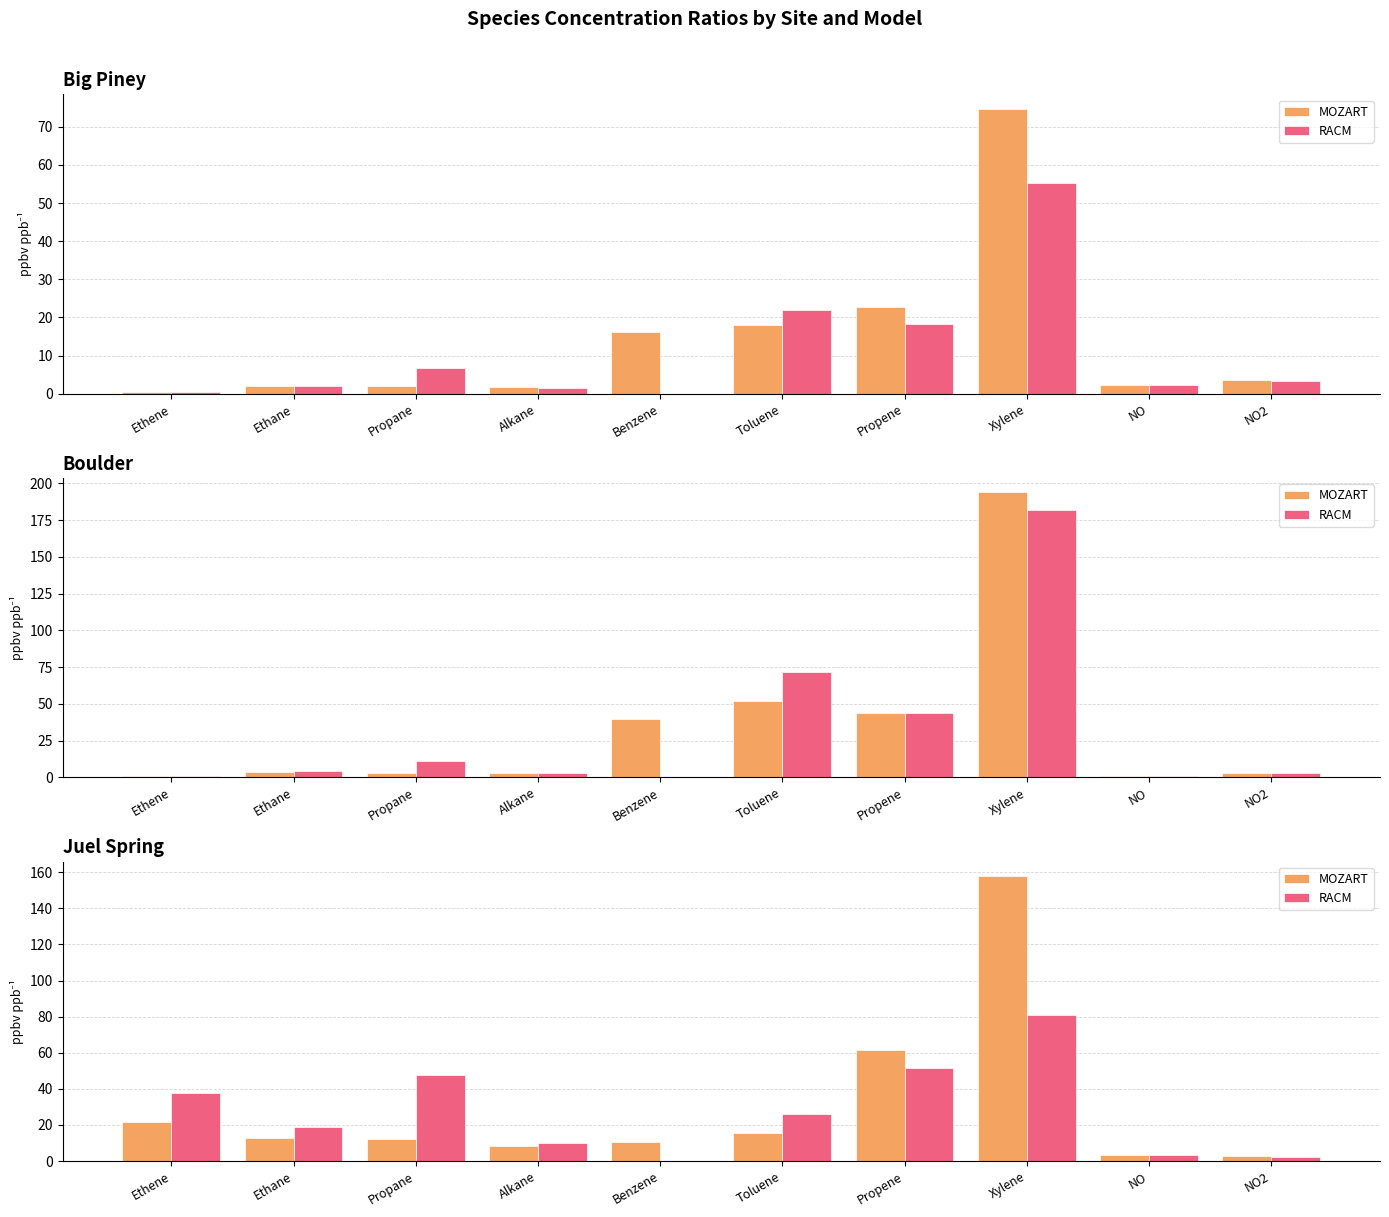

What is the total value across all series at Ethene?

59.2